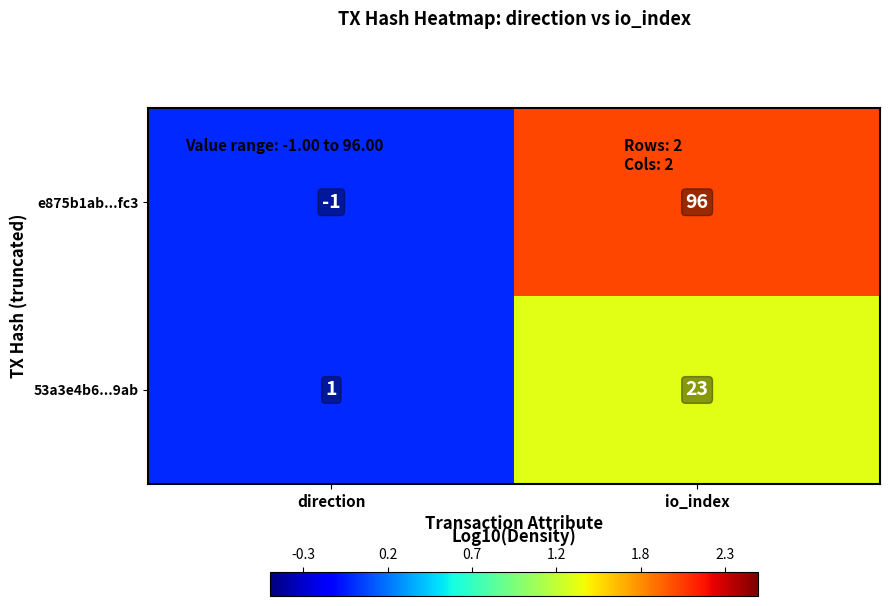

Reading left to right, extract all data points from this chart.

e875b1ab...fc3: direction=-1	io_index=96
53a3e4b6...9ab: direction=1	io_index=23